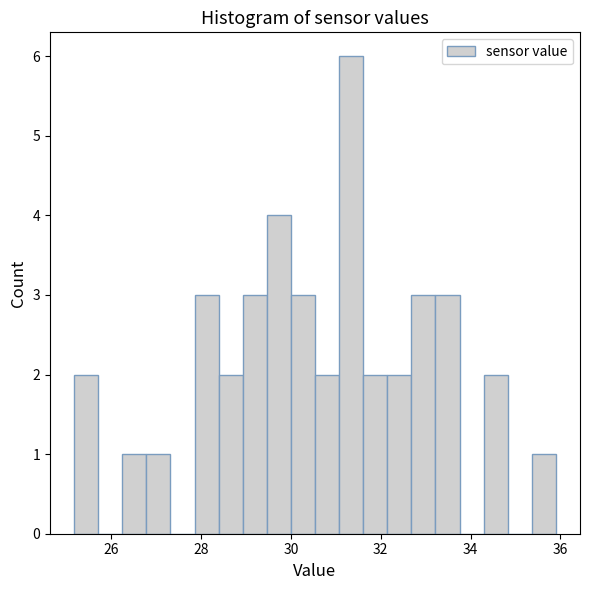

Read against the x-axis, roughly where is the centre of the tallest bar?

31.4